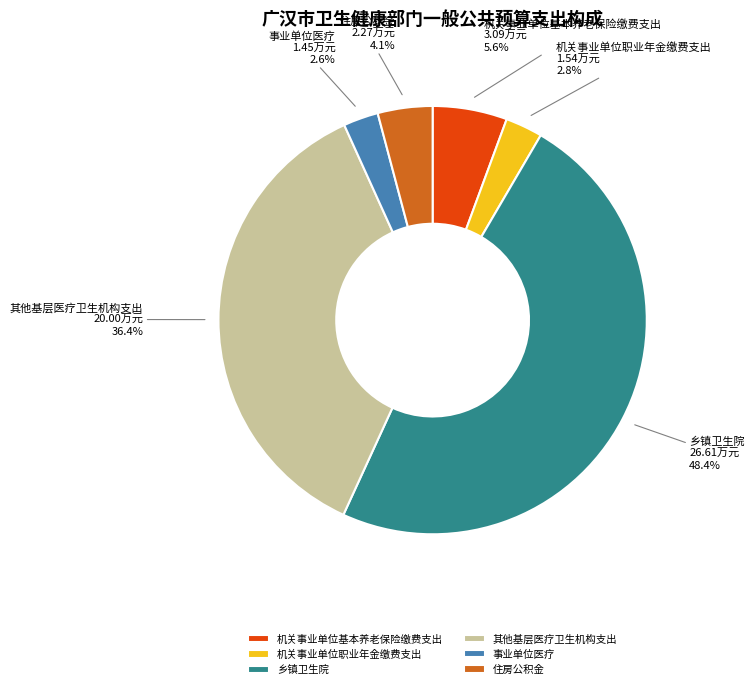

Count the number of slices in the pie.

6